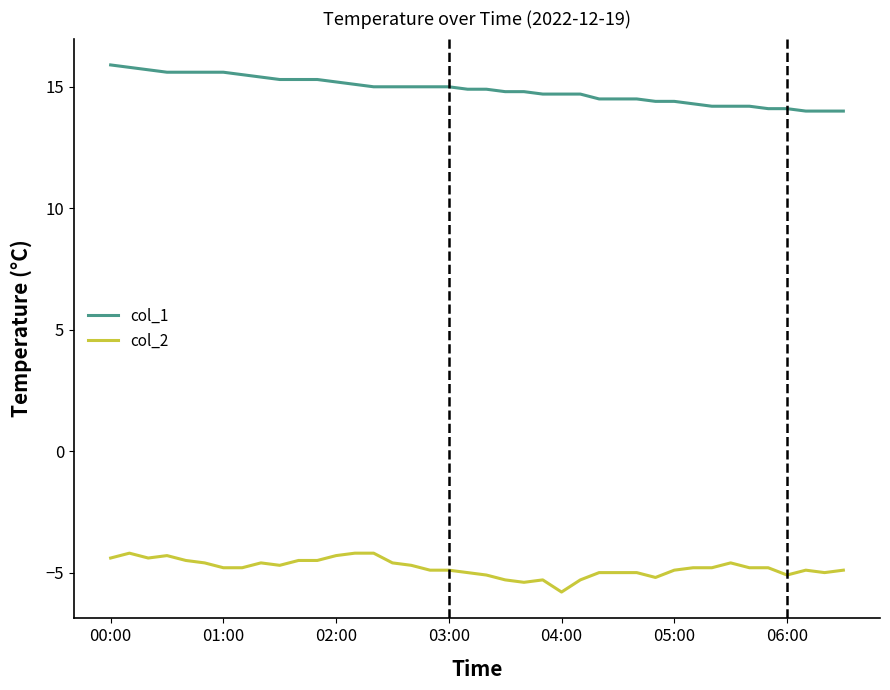

What is the difference between the maximum and minimum values in the col_1 series?

1.9